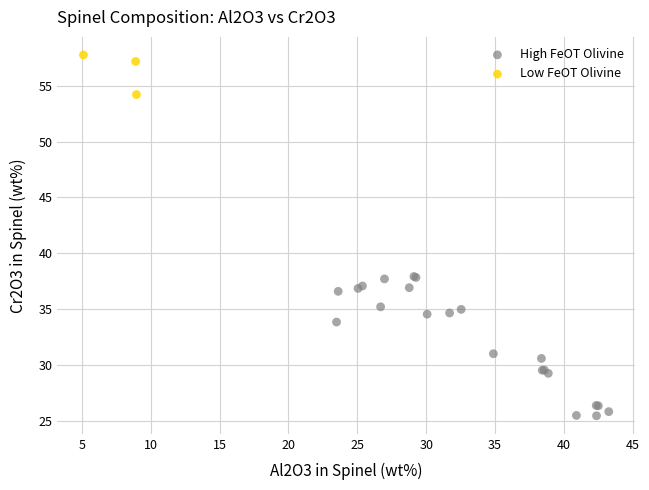

Which series reaches the minimum Y coordinate?

High FeOT Olivine